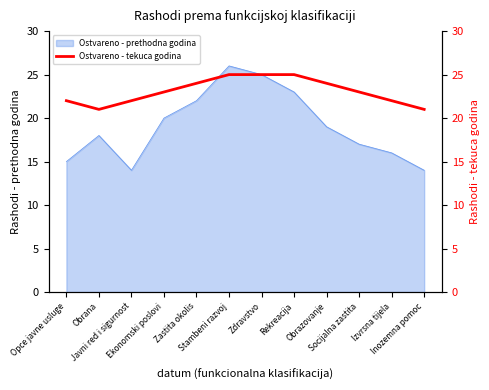

True or false: the data shows 7 at Zastita okolis.

False